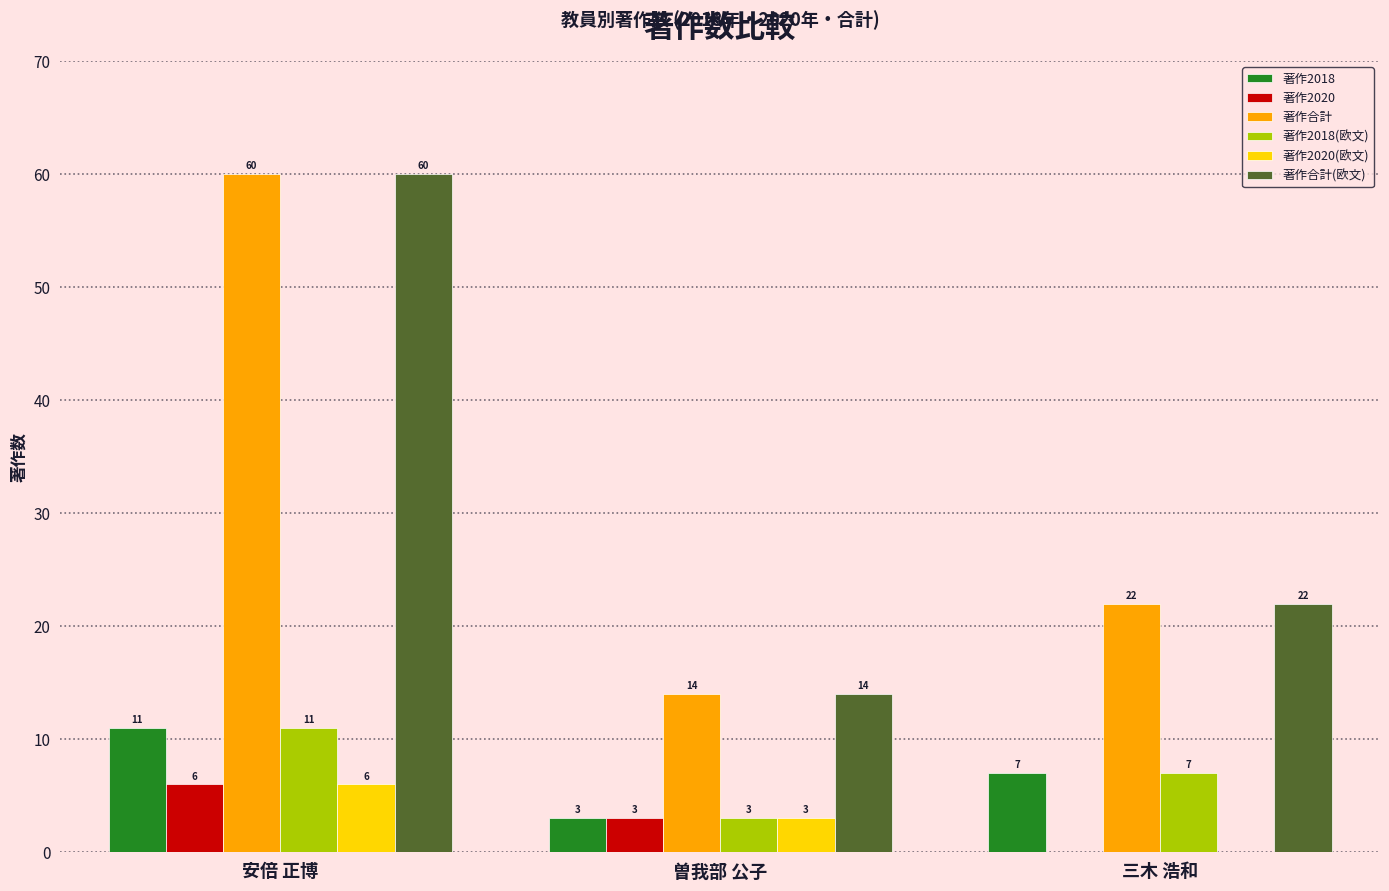

What is the sum of the 著作合計(欧文) values at 三木 浩和 and 安倍 正博?

82